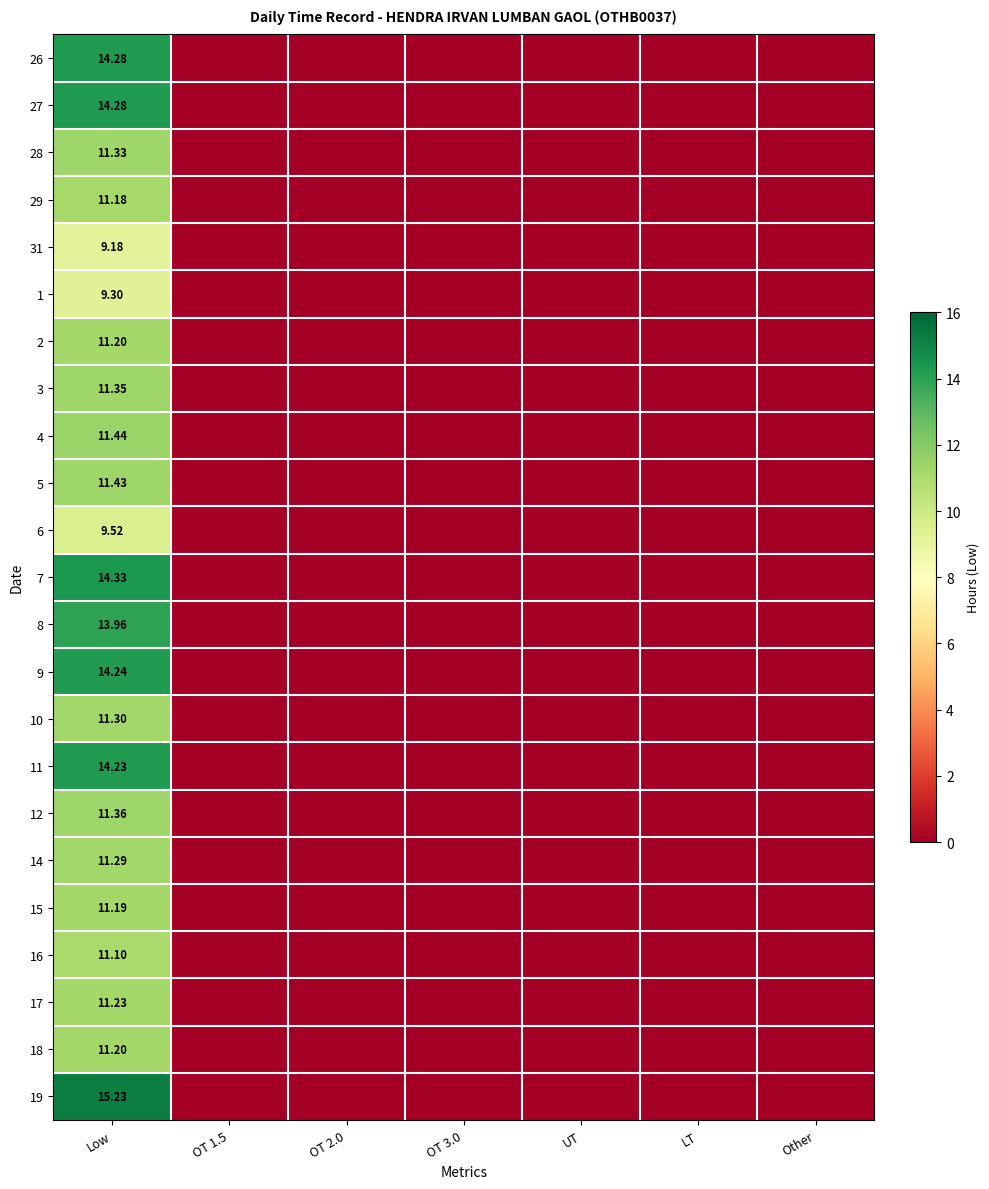

Which label corresponds to the smallest value in the chart?

OT 1.5